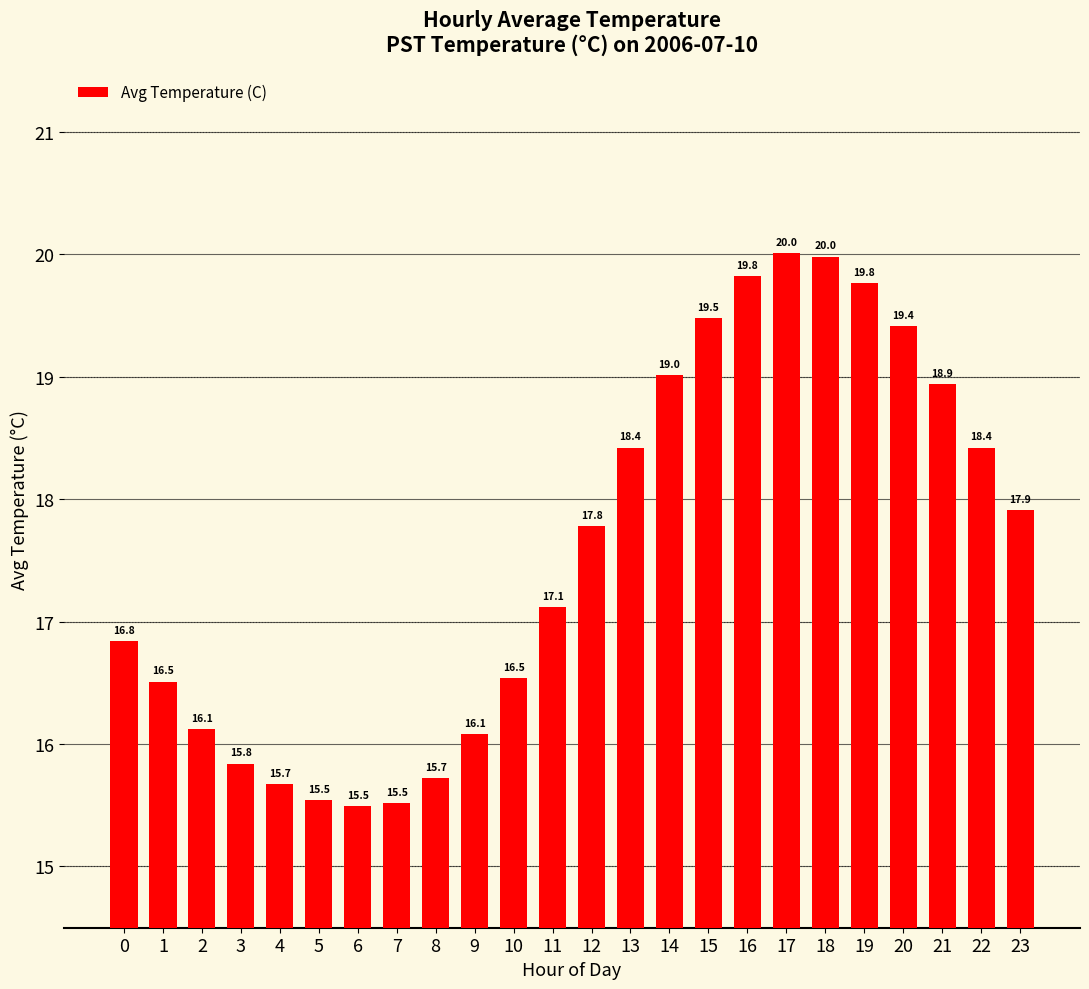

What is the value of the 13th bar from the left?

17.8